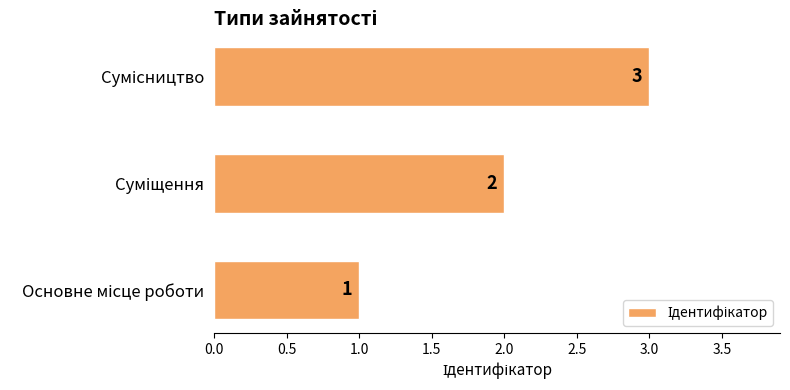

What is the sum of all values?

6